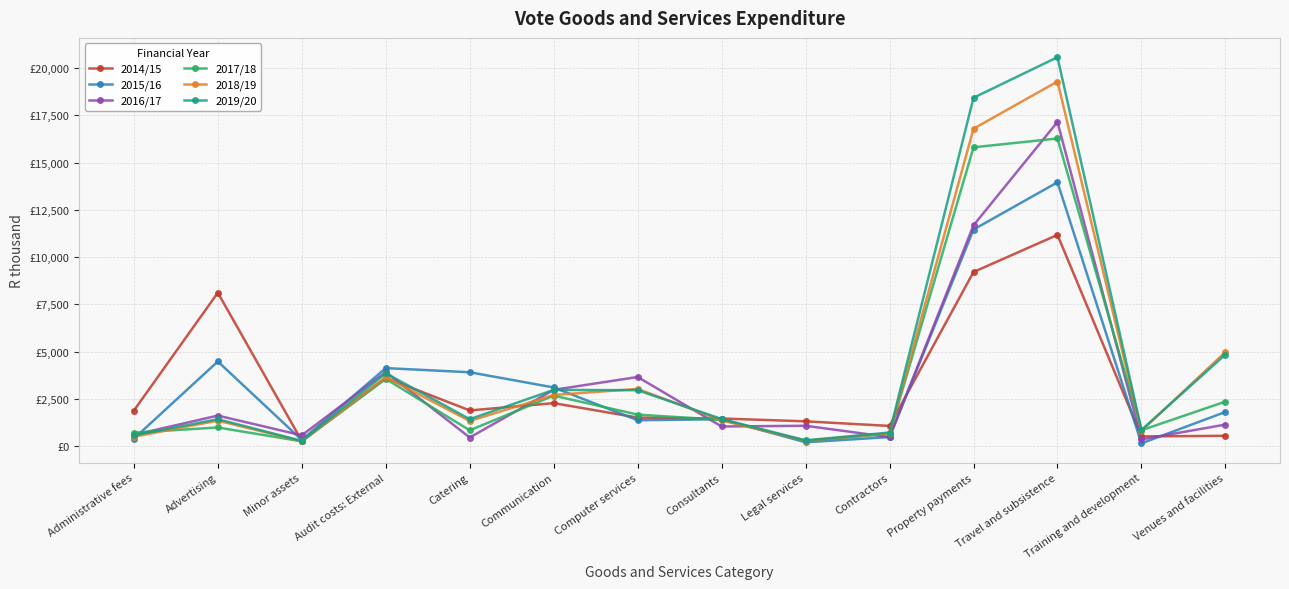

What are all the series names shown in the legend?

2014/15, 2015/16, 2016/17, 2017/18, 2018/19, 2019/20